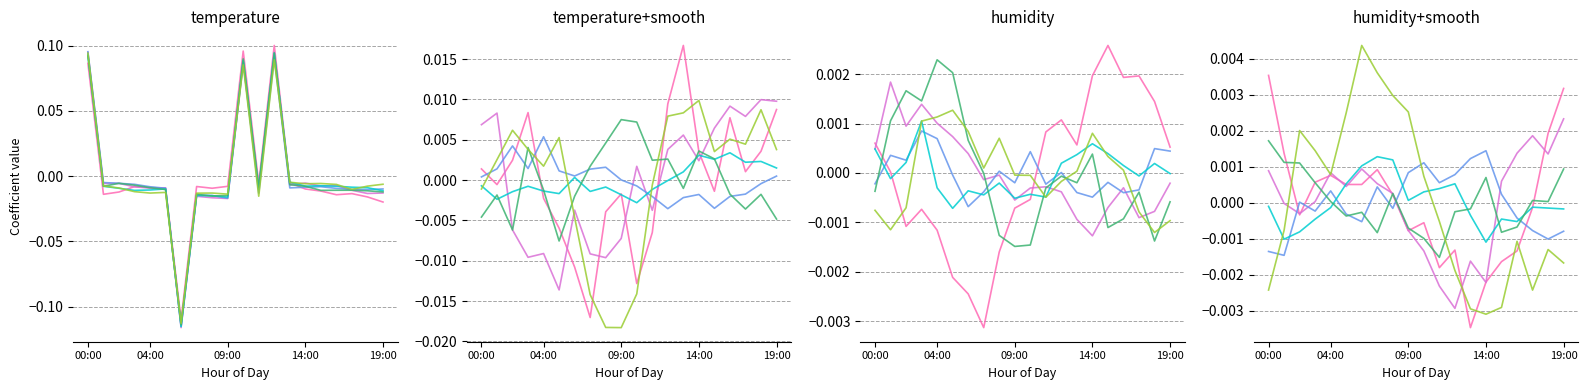

In series_1, how many points are lower than both neighbors (excluding endpoints)?

5